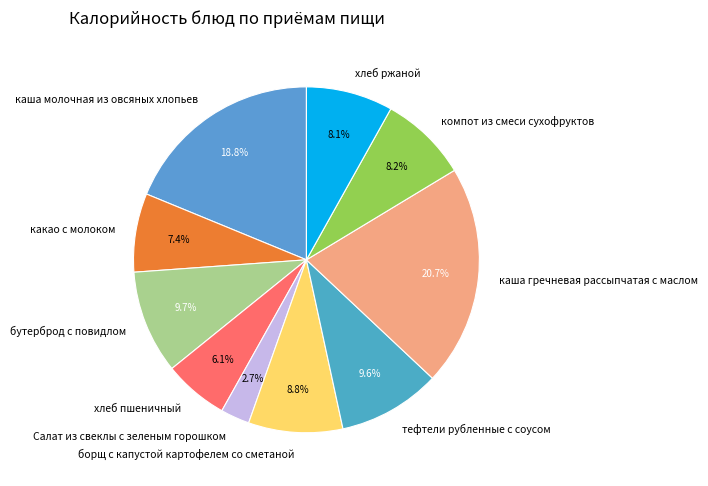

What percentage is the тефтели рубленные с соусом slice, to the nearest percent?

10%